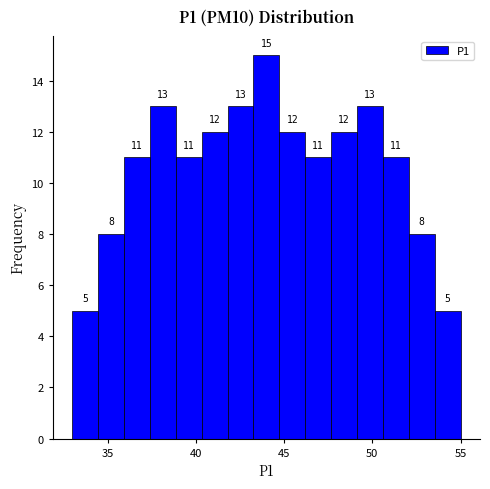

Read against the x-axis, roughly where is the centre of the tallest bar?

44.0